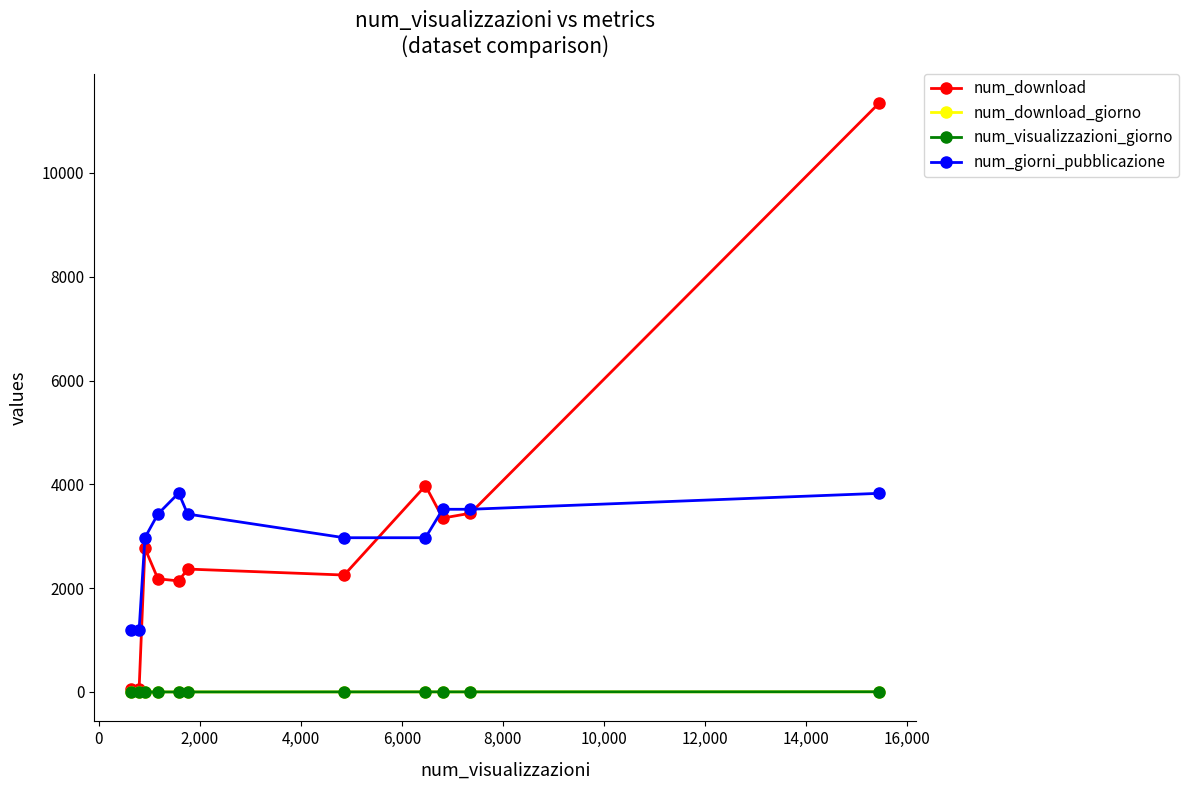

What is the value of the num_download point at the 11th from the left?

11340.0